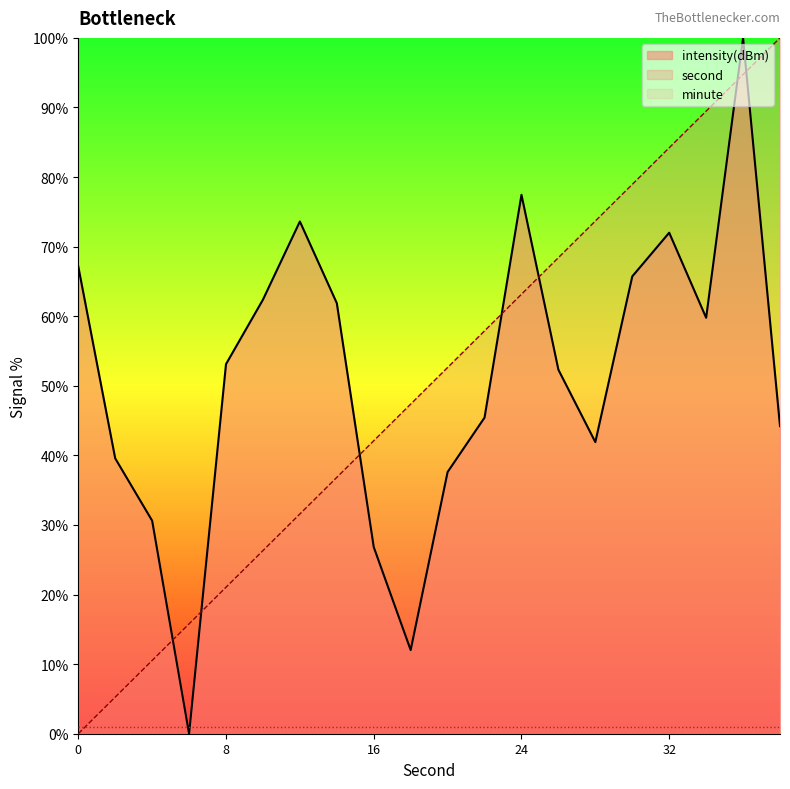

Is it true that second equals 0.0 at 0?

True